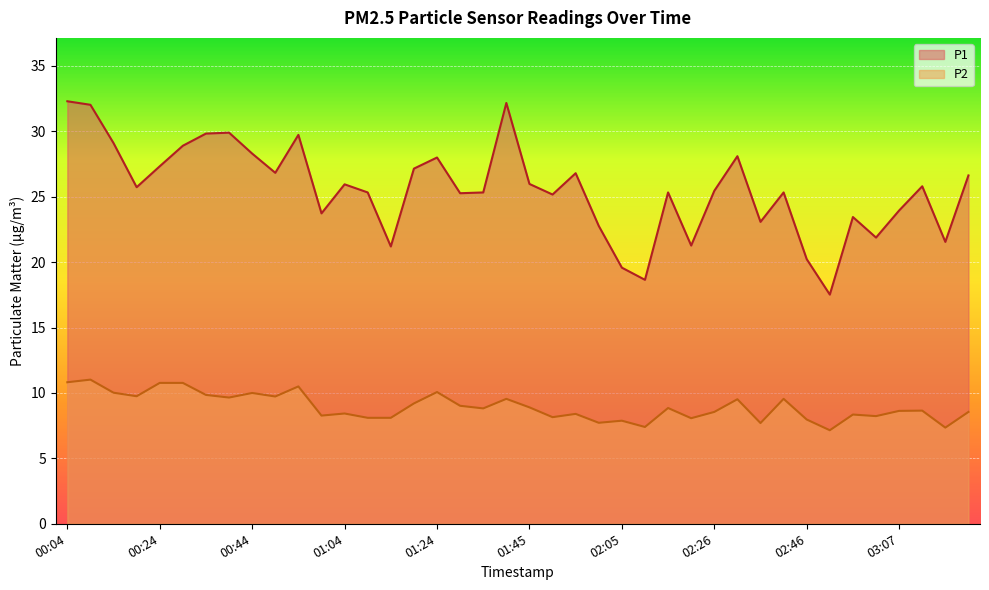

At which category is the sum across all series the highest?

00:04